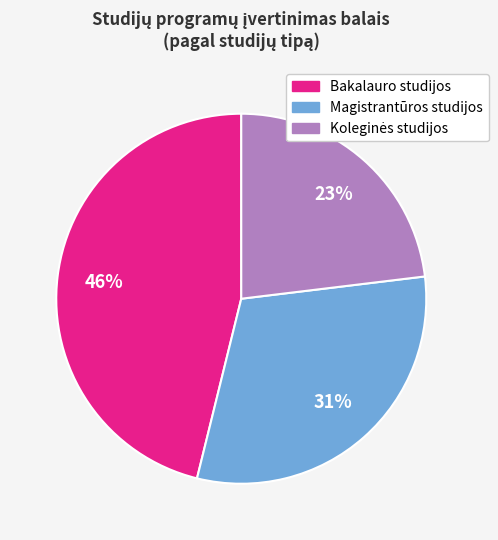

To the nearest percent, what is the difference between the largest and smallest slice percentages?

23%